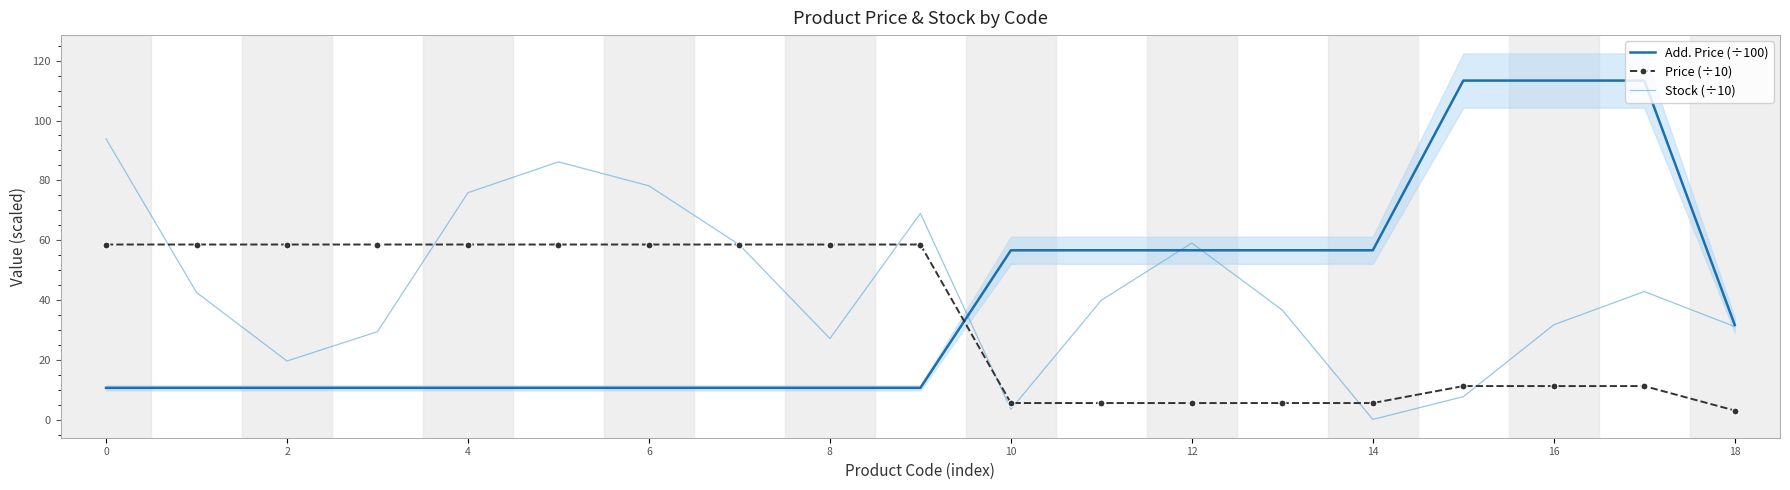

After their last crossing, which series has the higher values: Stock (÷10) or Add. Price (÷100)?

Add. Price (÷100)